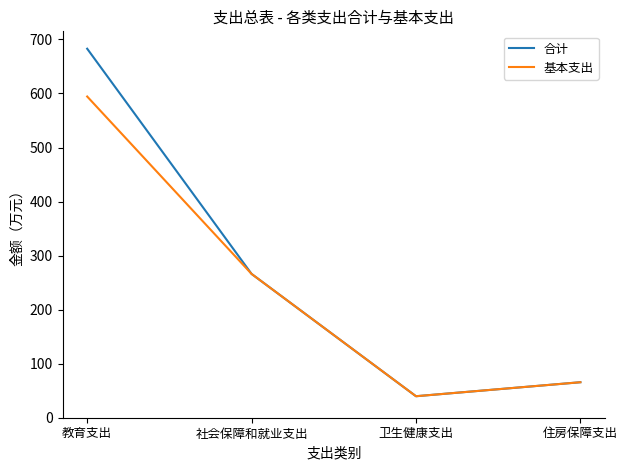

At which label is 基本支出 closest to 317?

社会保障和就业支出